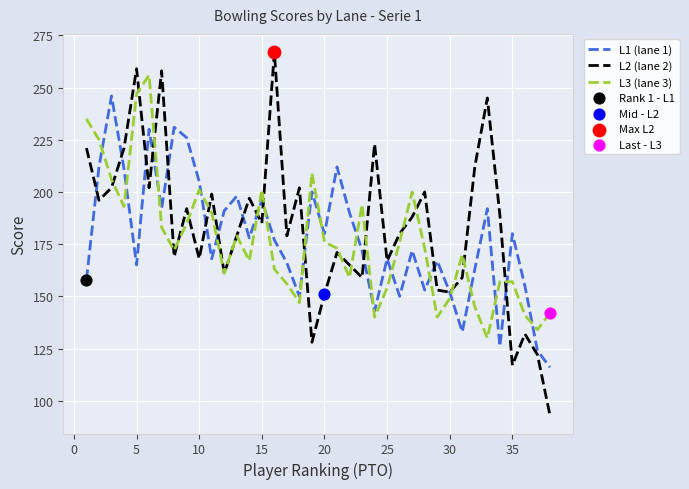

Which series has the largest total across all categories?

L2 (lane 2)